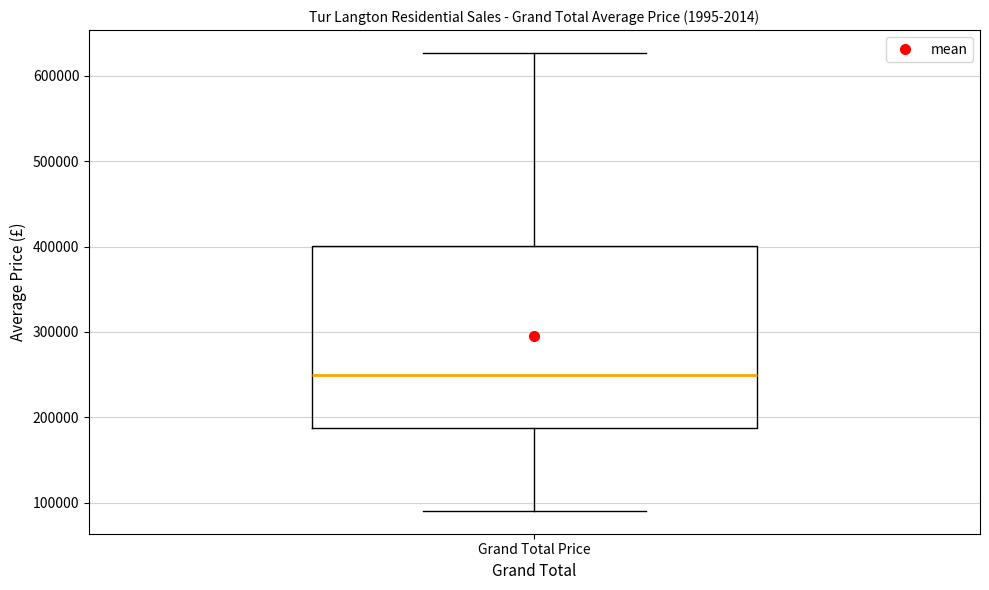

Read this box plot against the y-axis: the position of the median line, the range covered by the box, and the ends of both whiskers. The values are not printed on the chart, so give them approximately, as read against the axis.

median 250000, box 190000 to 400000, whiskers 90000 to 630000